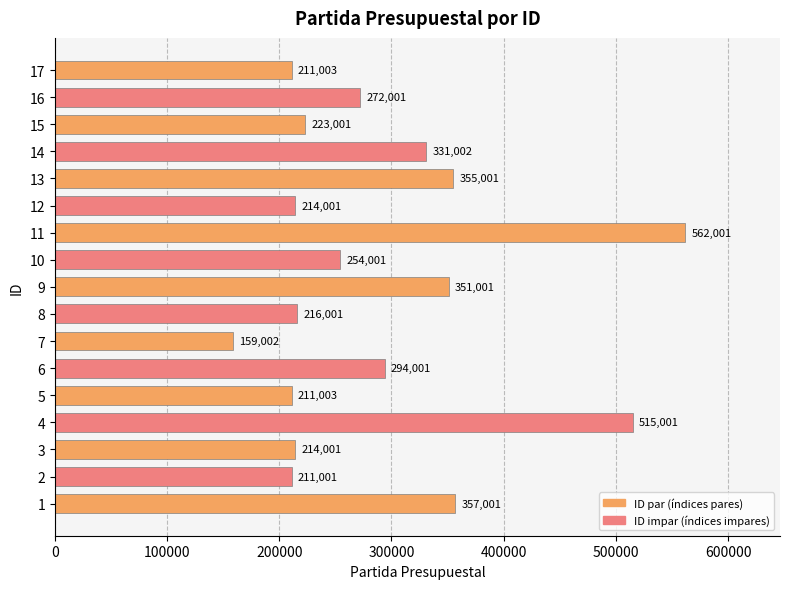

What is the change in value from 10 to 13?

+101000